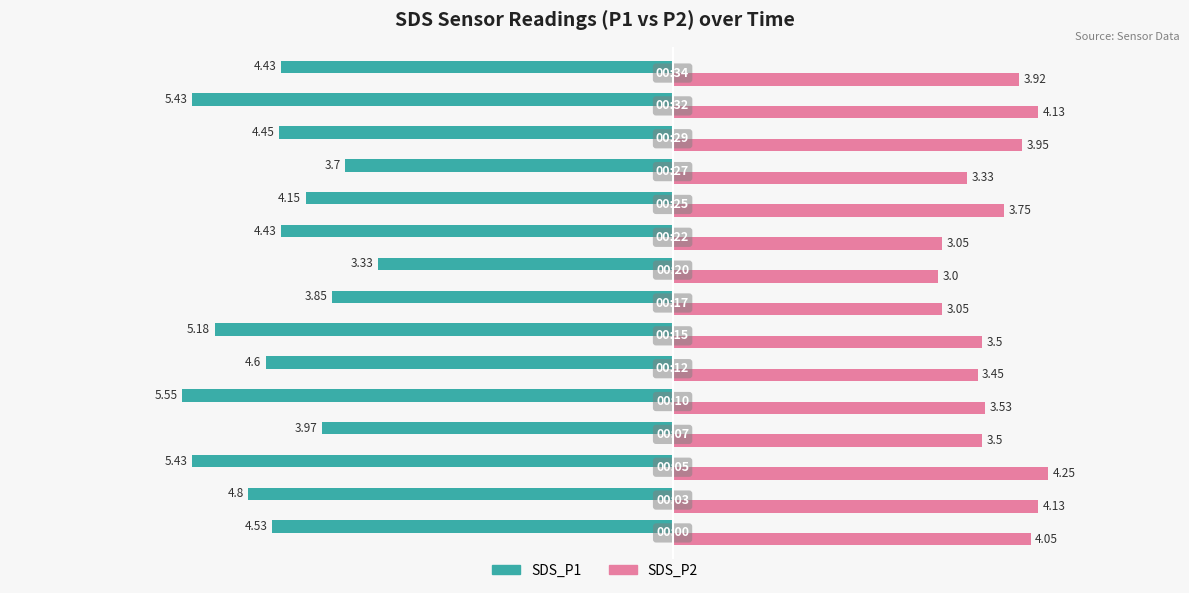

Which series has the largest range (max minus min)?

SDS_P1